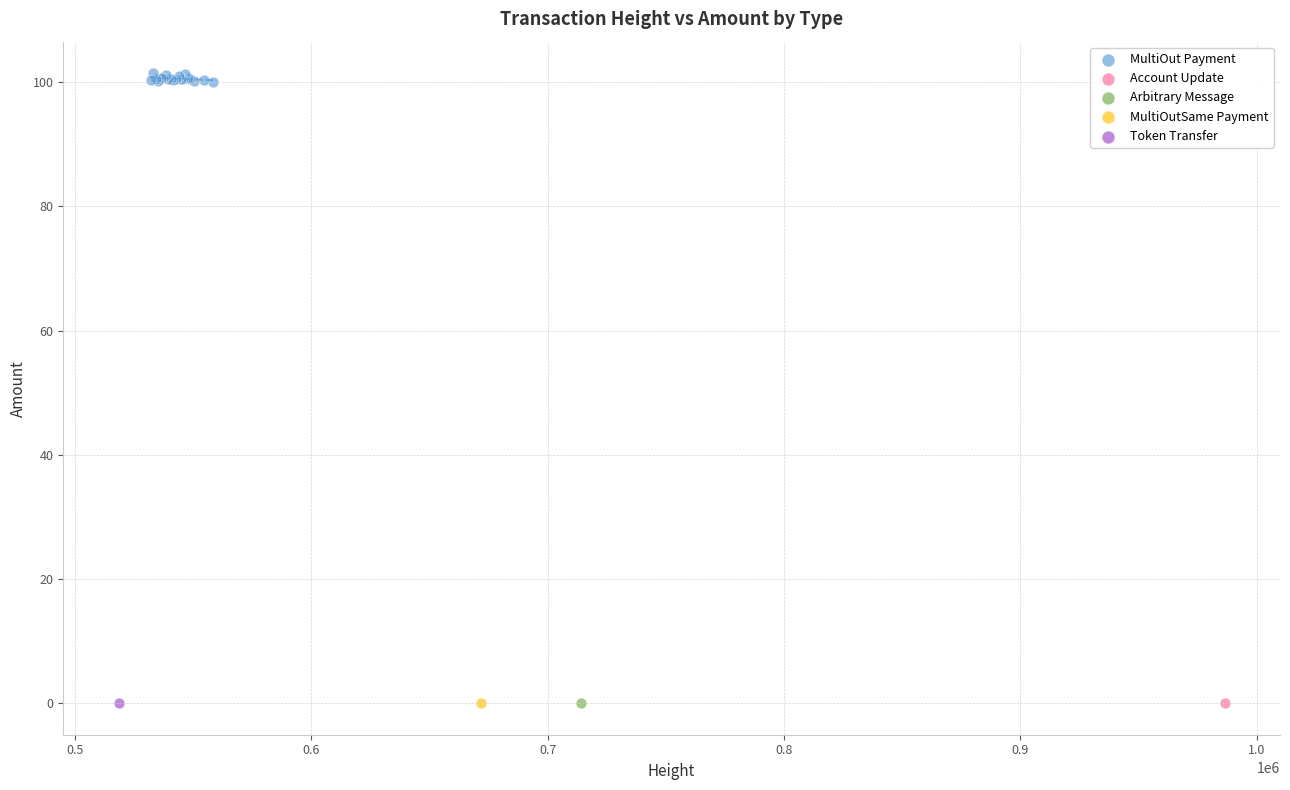

What are all the series names shown in the legend?

MultiOut Payment, Account Update, Arbitrary Message, MultiOutSame Payment, Token Transfer